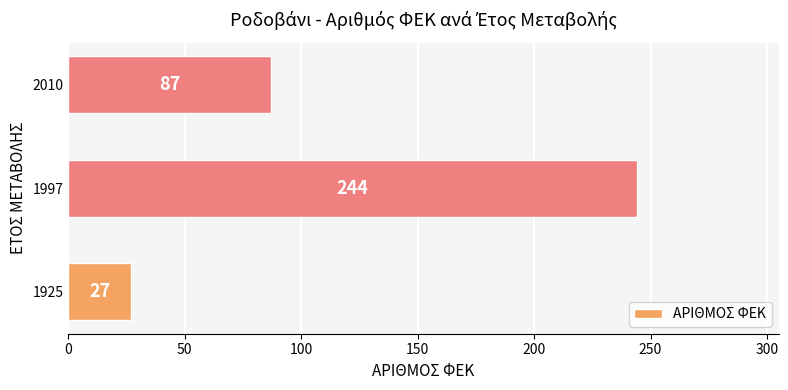

Rank the categories by value from highest to lowest.

1997, 2010, 1925